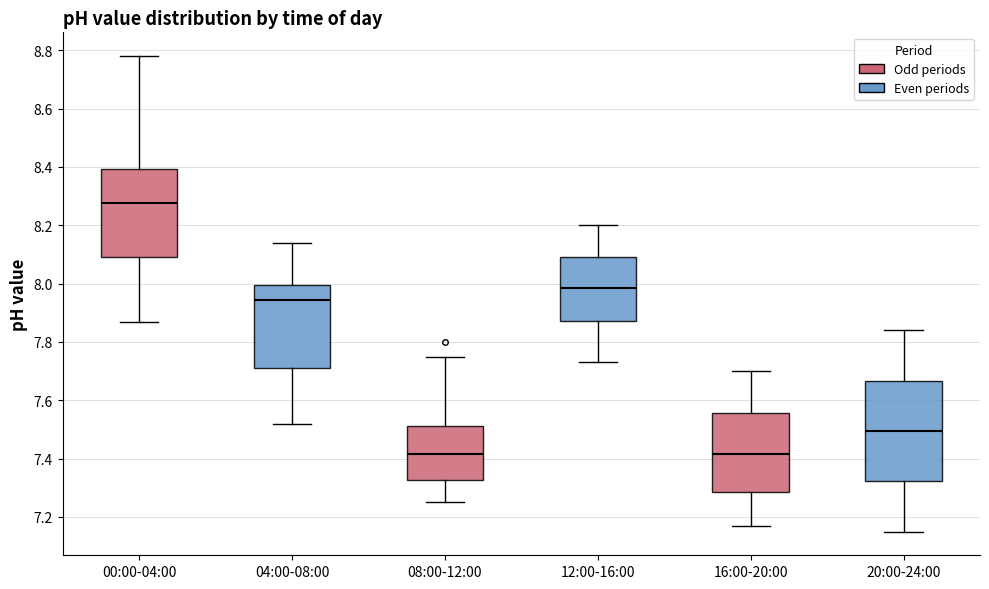

Which box is the tallest, from its lower edge to its upper edge?

20:00-24:00